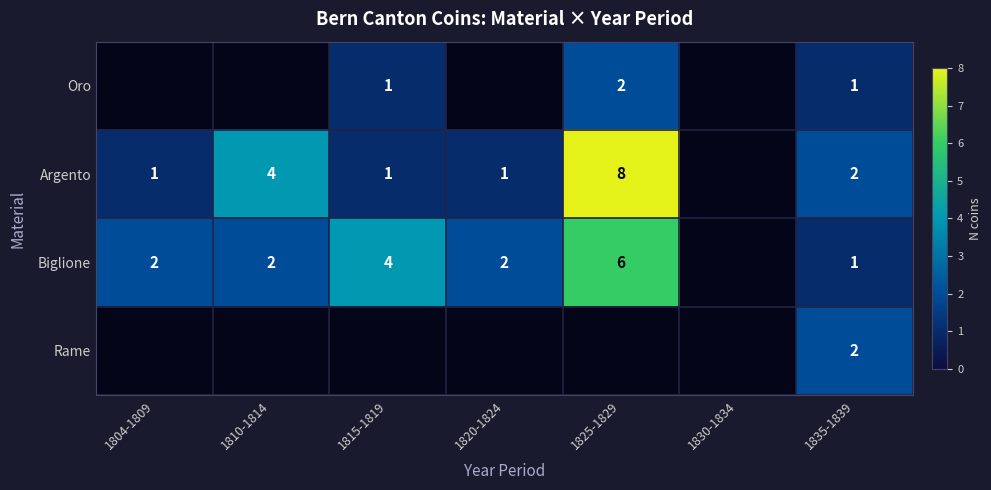

Is the value of Argento at 1835-1839 greater than the value of Biglione at 1815-1819?

No